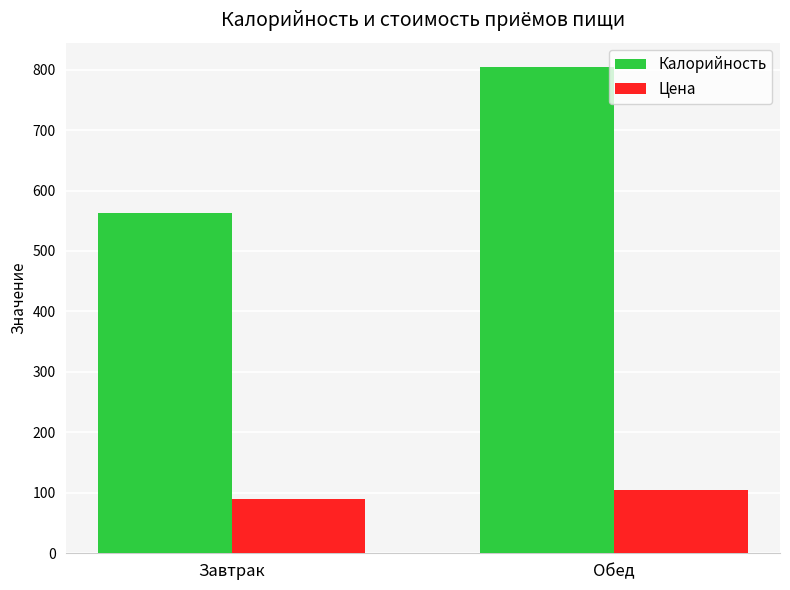

Reading left to right, list all the values displayed in this chart.

Калорийность: Завтрак=563.4	Обед=804.4
Цена: Завтрак=90.0	Обед=105.0